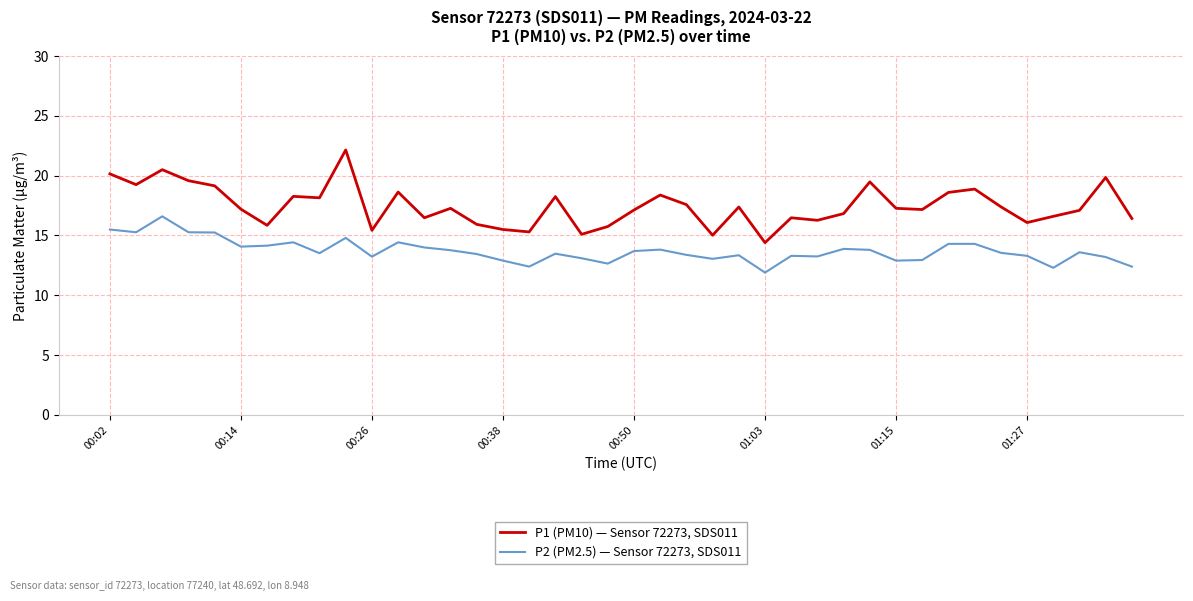

Which series has the largest range (max minus min)?

P1 (PM10) — Sensor 72273, SDS011